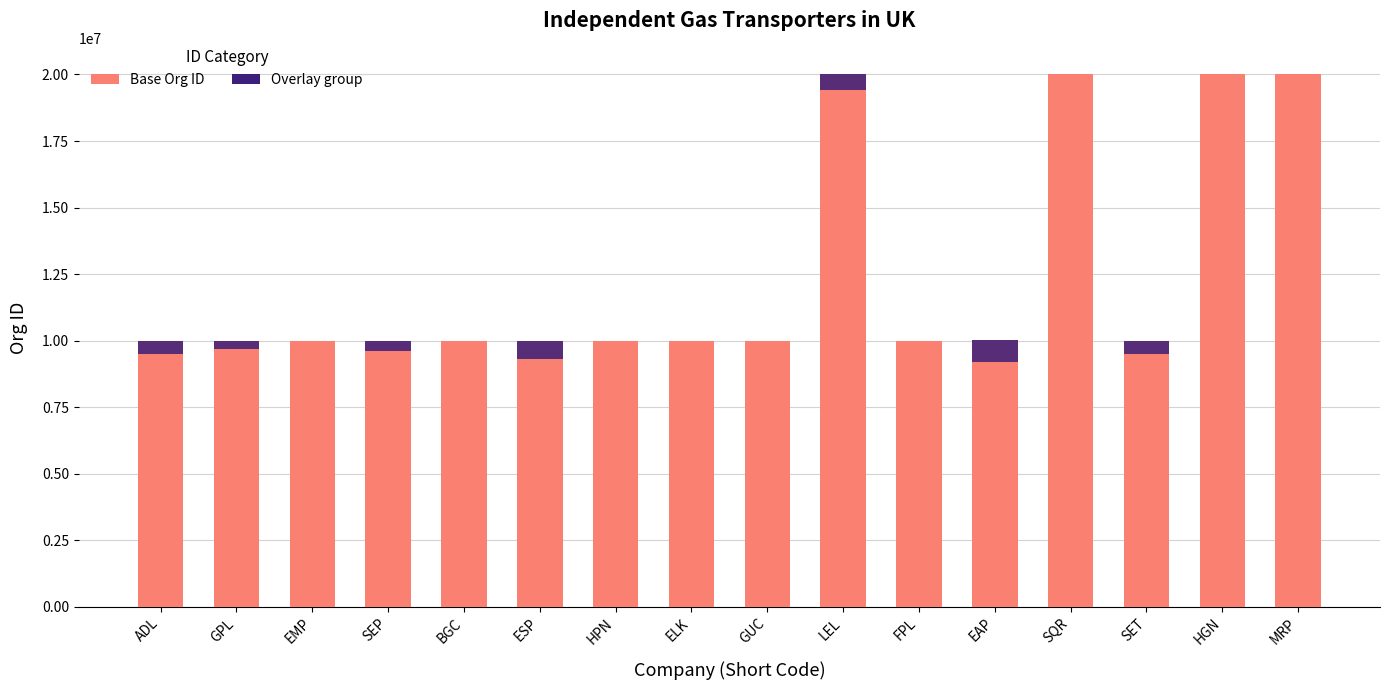

The value at BGC is 10000770. True or false?

True